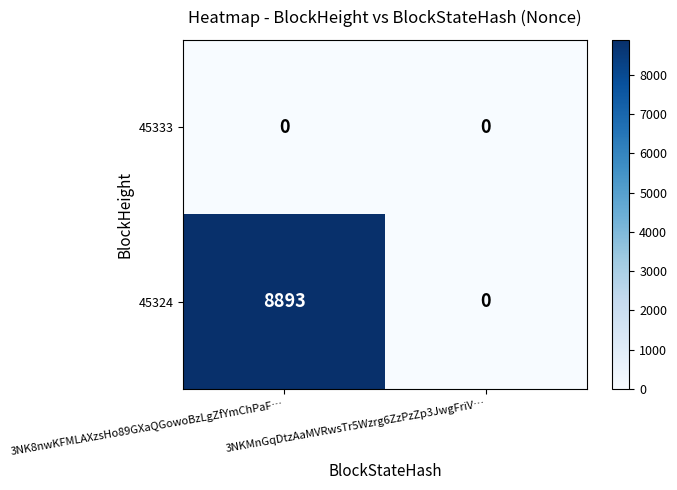

At which category is the sum across all series the highest?

3NK8nwKFMLAXzsHo89GXaQGowoBzLgZfYmChPaF…